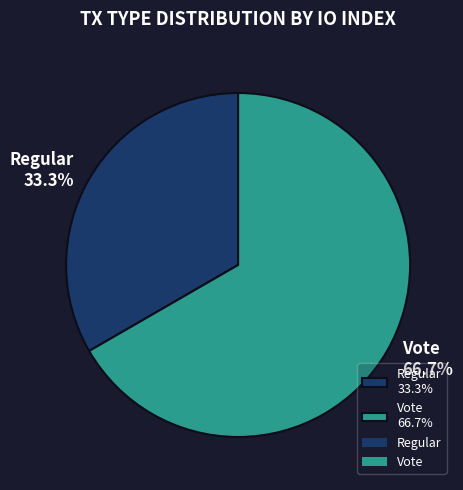

What portion of the pie excludes Regular?

66.7%